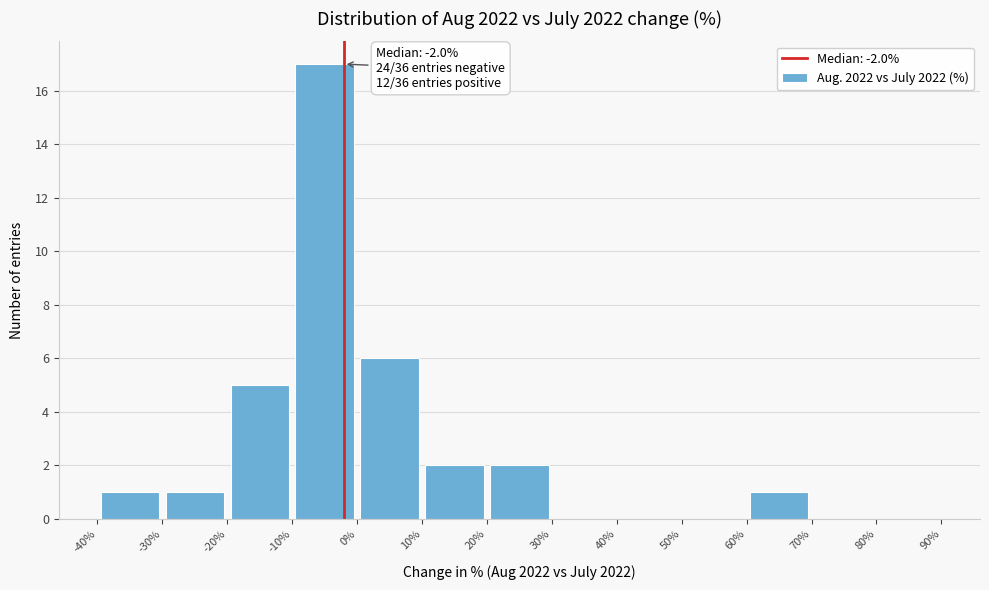

Over which range of the x-axis is the bar tallest?

-10% to 0%